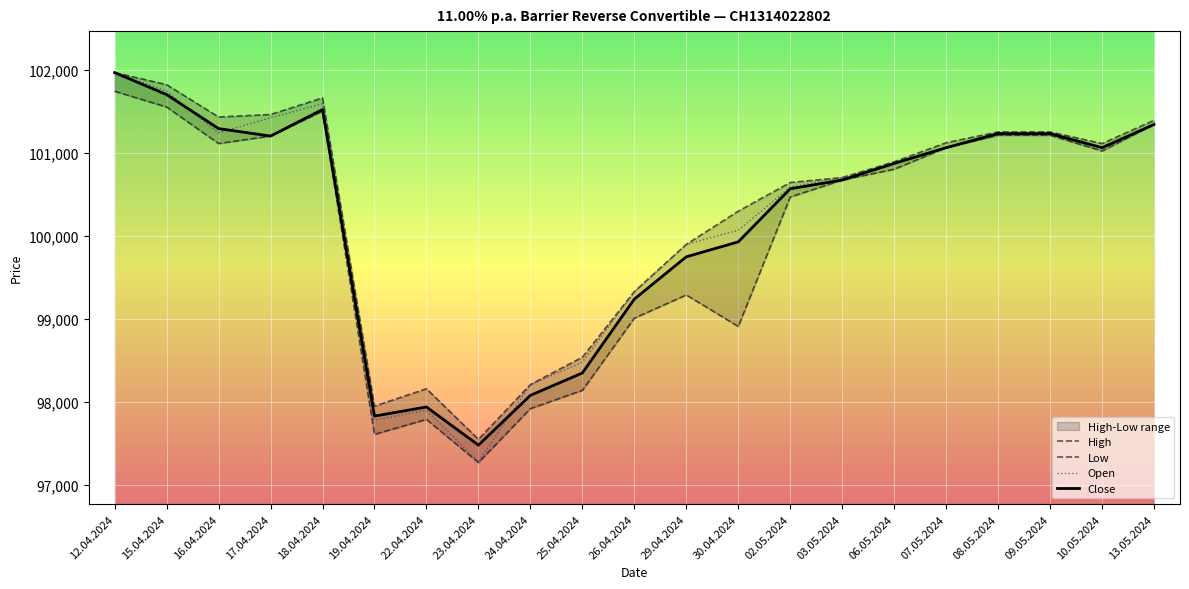

At which label does Open first exceed 100875?

12.04.2024